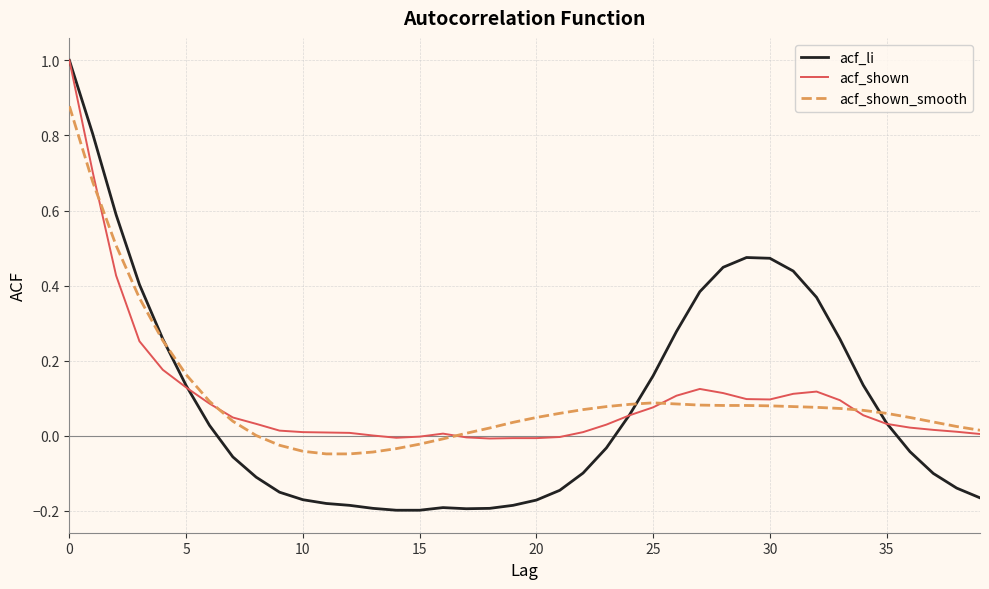

What is the maximum value shown in the chart?

1.0